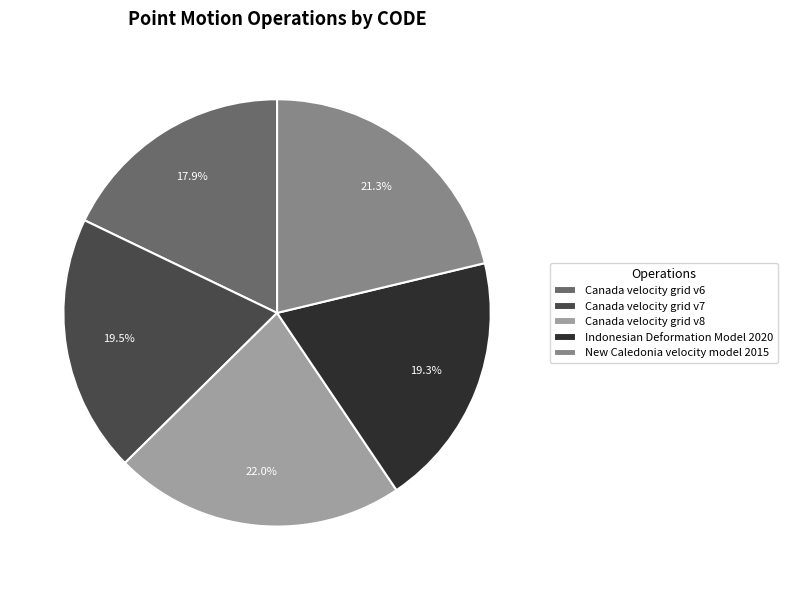

Count the number of slices in the pie.

5